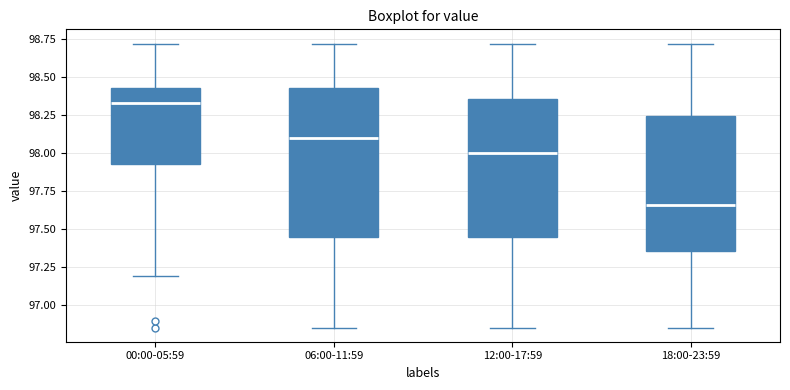

Comparing the boxes themselves (not the whiskers), which one is the tallest?

06:00-11:59